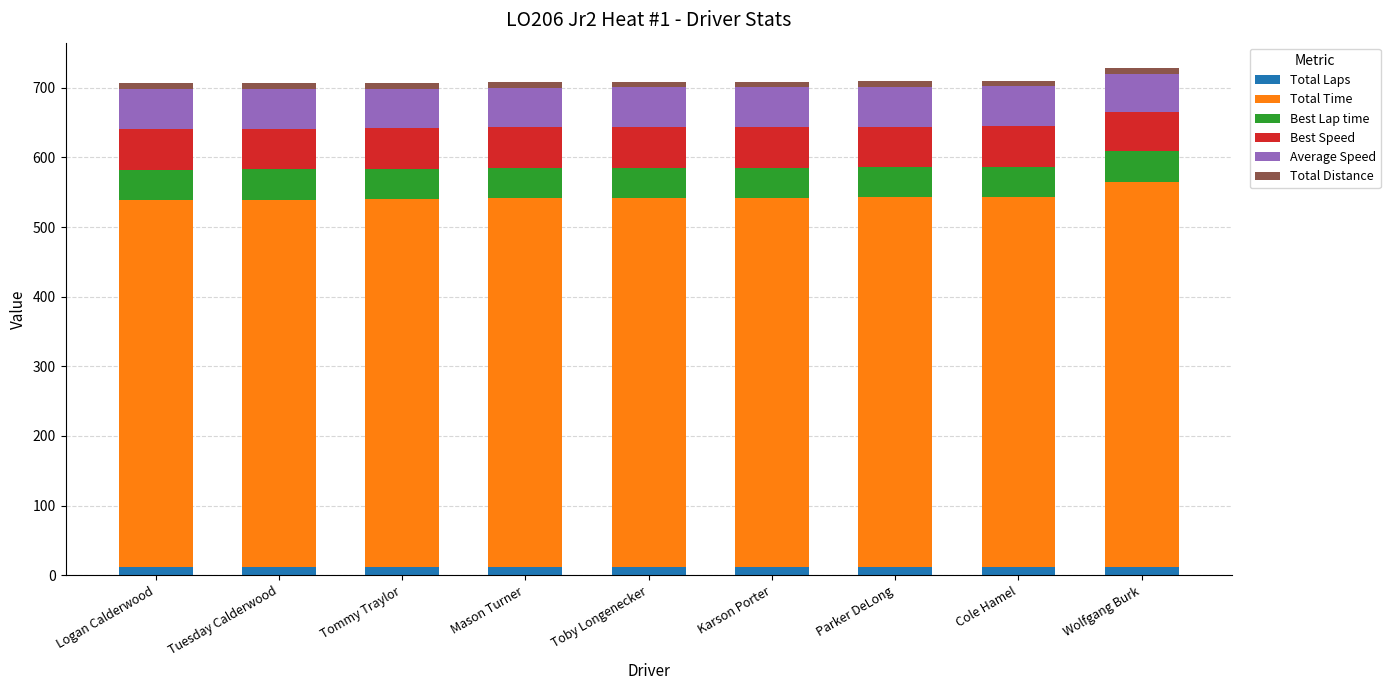

What is the label of the 5th bar from the left?

Toby Longenecker